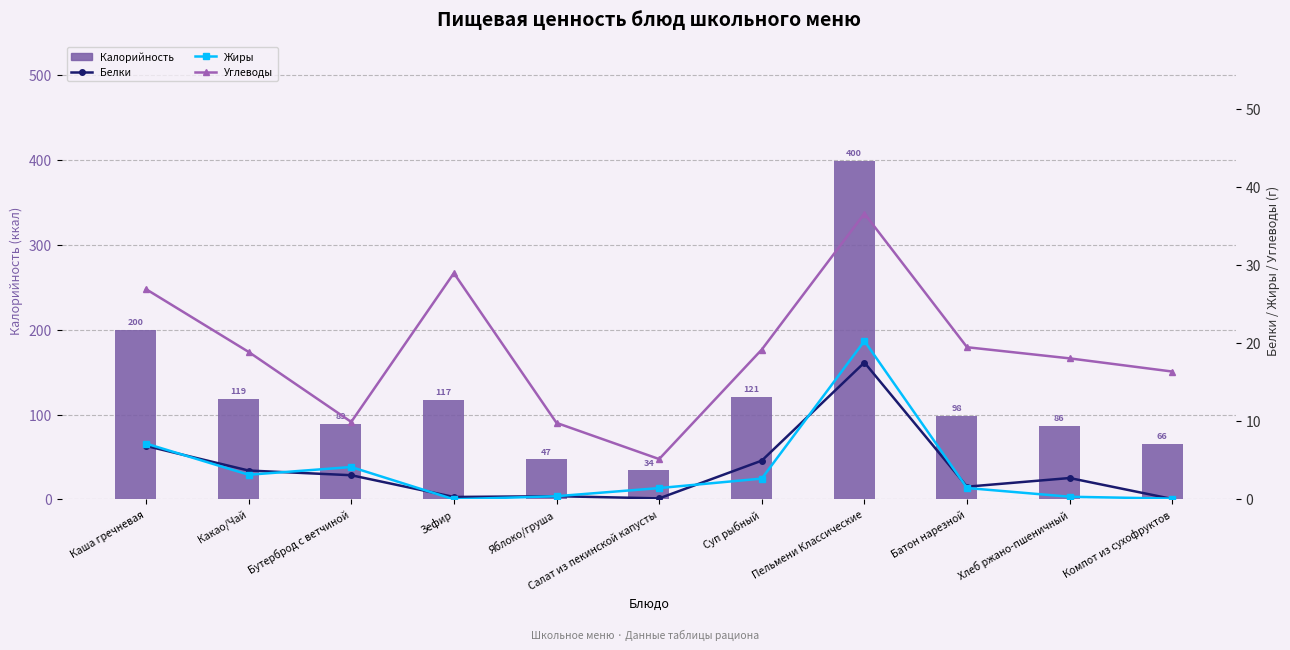

What is the difference between the maximum and minimum values in the Жиры series?

20.3